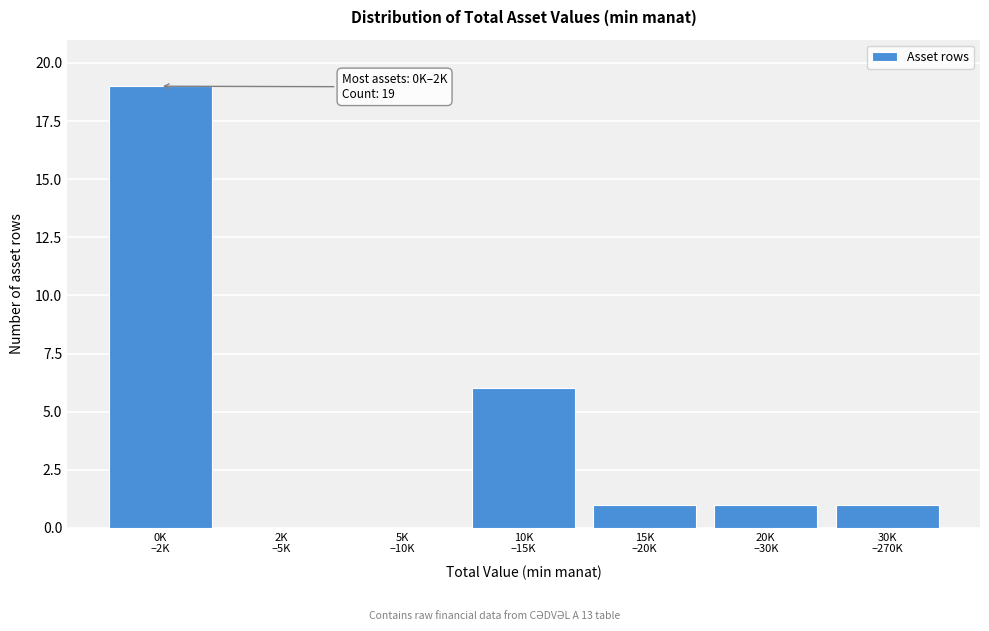

What is the greatest value displayed?

19